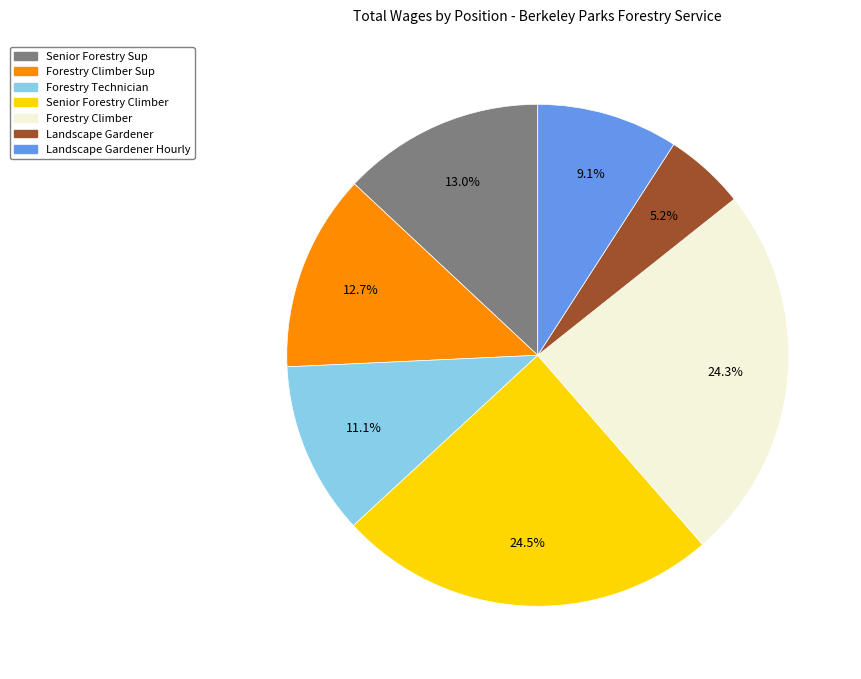

Is there a majority slice in this chart?

No